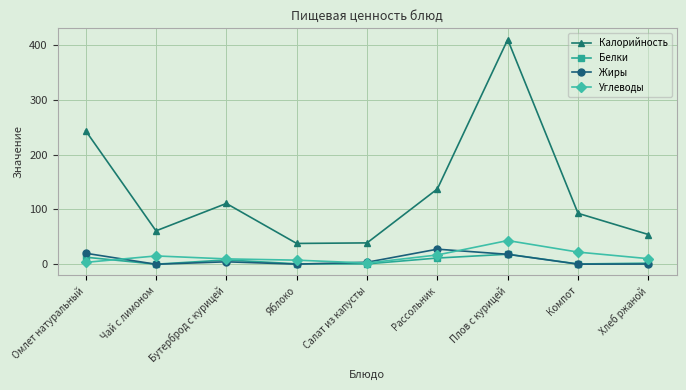

At which category is the sum across all series the highest?

Плов с курицей